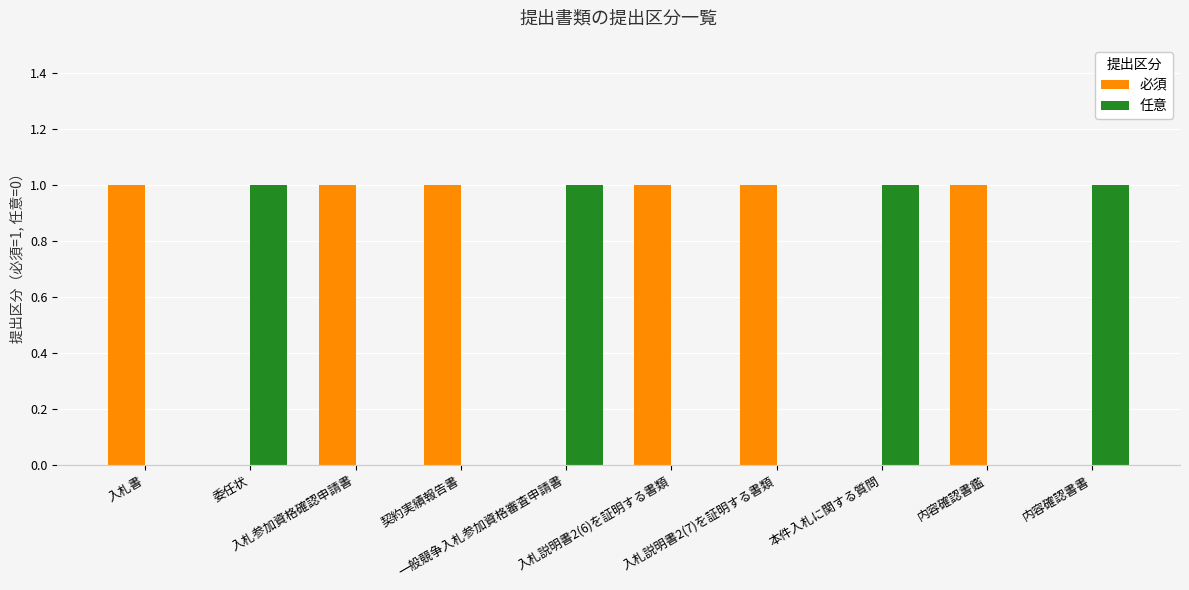

What is the sum of the 必須 values at 内容確認書書 and 契約実績報告書?

1